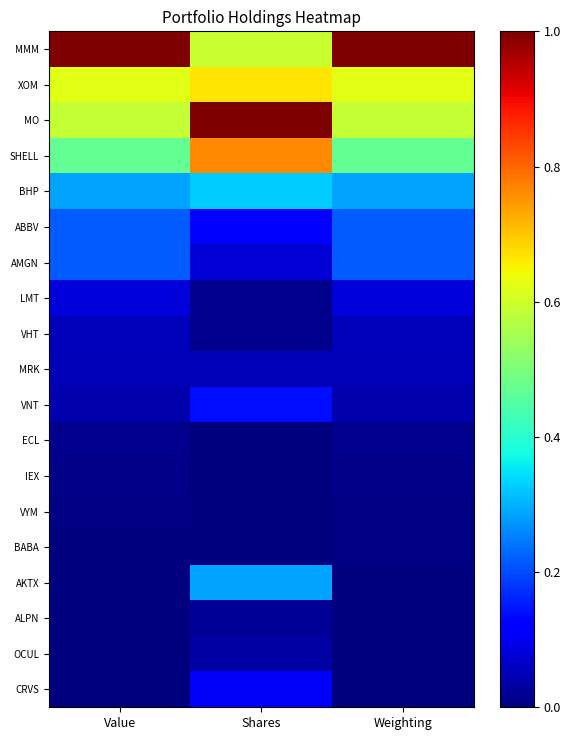

Reading left to right, what are all the values shown in this chart?

MMM: Value=1.0	Shares=0.6	Weighting=1.0
XOM: Value=0.6	Shares=0.7	Weighting=0.6
MO: Value=0.6	Shares=1.0	Weighting=0.6
SHELL: Value=0.5	Shares=0.8	Weighting=0.5
BHP: Value=0.3	Shares=0.3	Weighting=0.3
ABBV: Value=0.2	Shares=0.1	Weighting=0.2
AMGN: Value=0.2	Shares=0.1	Weighting=0.2
LMT: Value=0.1	Shares=0.0	Weighting=0.1
VHT: Value=0.1	Shares=0.0	Weighting=0.1
MRK: Value=0.0	Shares=0.0	Weighting=0.0
VNT: Value=0.0	Shares=0.1	Weighting=0.0
ECL: Value=0.0	Shares=0.0	Weighting=0.0
IEX: Value=0.0	Shares=0.0	Weighting=0.0
VYM: Value=0.0	Shares=0.0	Weighting=0.0
BABA: Value=0.0	Shares=0.0	Weighting=0.0
AKTX: Value=0.0	Shares=0.3	Weighting=0.0
ALPN: Value=0.0	Shares=0.0	Weighting=0.0
OCUL: Value=0.0	Shares=0.0	Weighting=0.0
CRVS: Value=0.0	Shares=0.1	Weighting=0.0